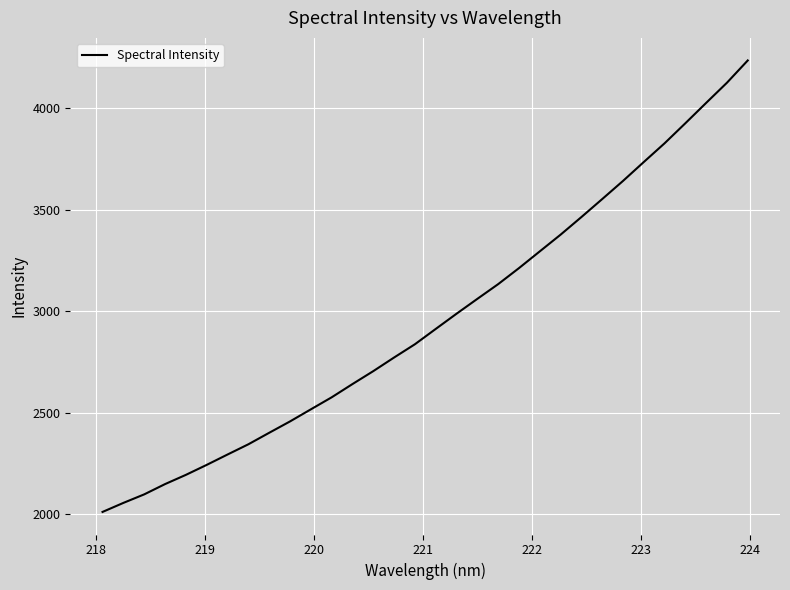

What is the smallest value displayed?

2012.5